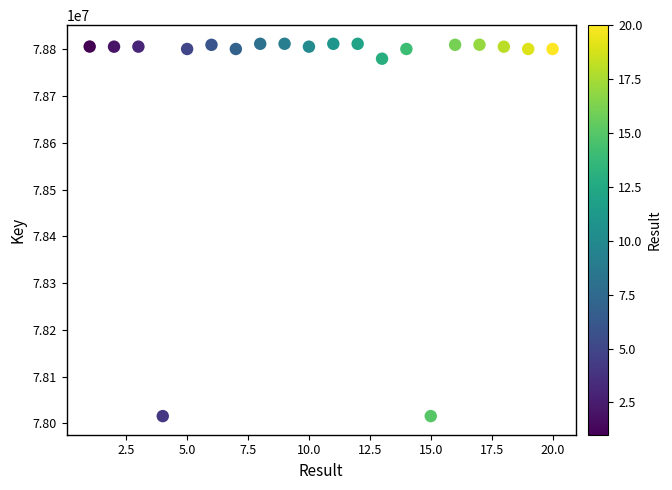

What Y value in the scatter plot is closest to 78413732?

78780100